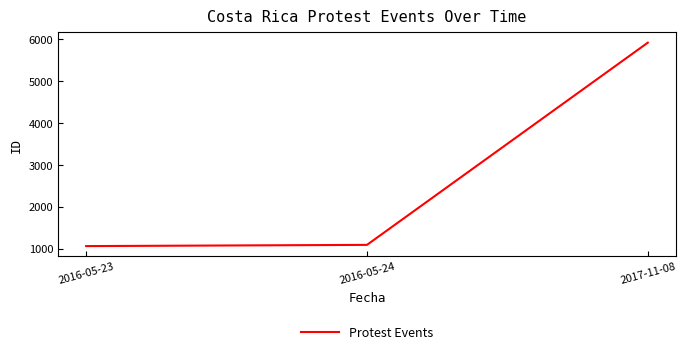

Count the number of data series in this chart.

1